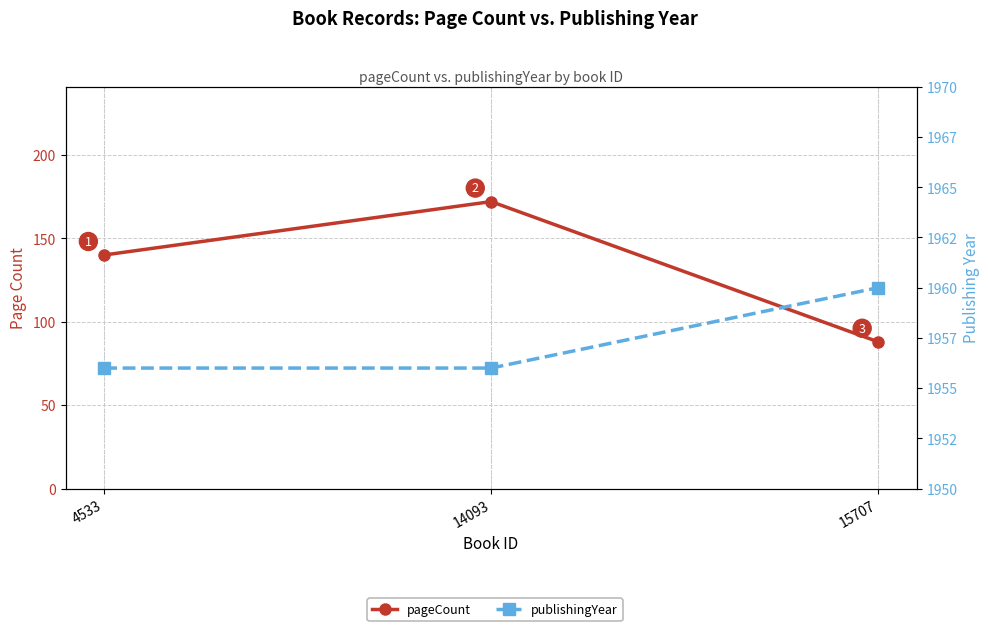

Rank the series by their average value, from lowest to highest.

pageCount, publishingYear